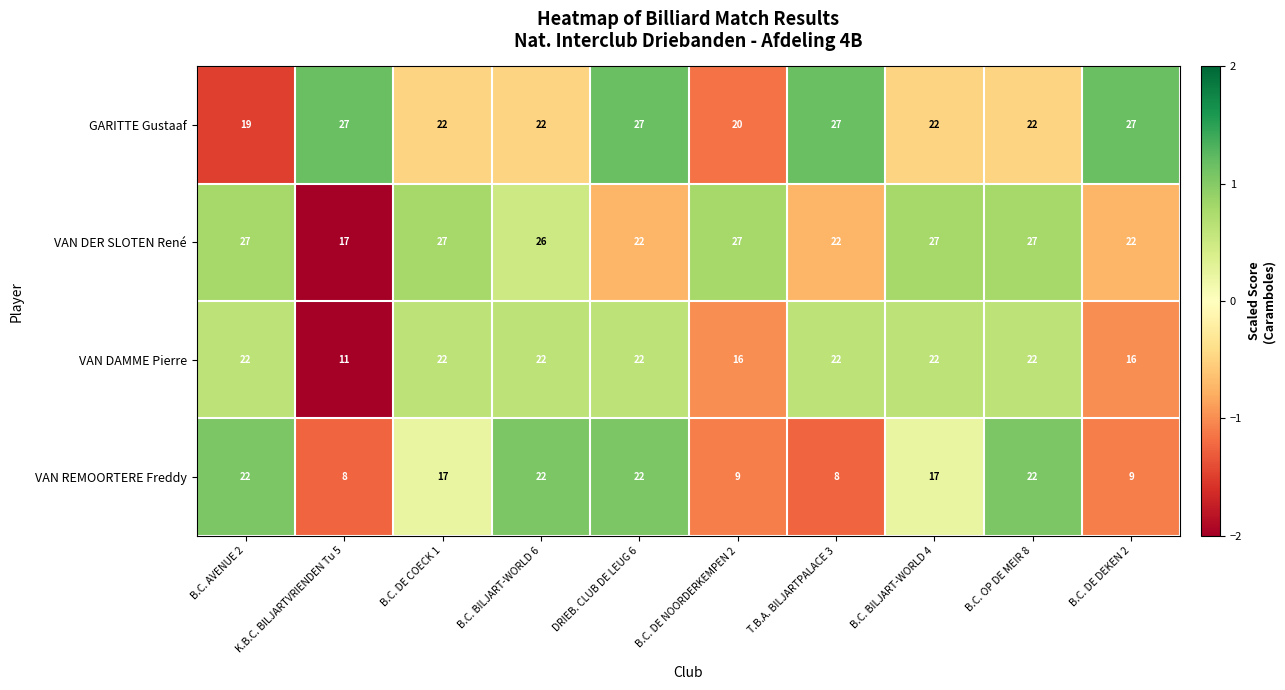

The value of VAN DER SLOTEN René at B.C. DE NOORDERKEMPEN 2 is 27. True or false?

True